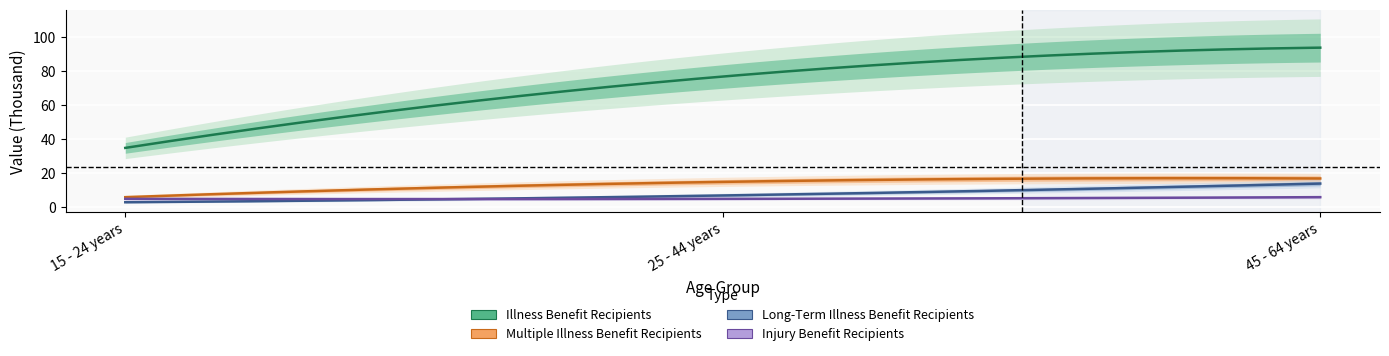

What is the difference between the Injury Benefit Recipients values at 45 - 64 years and 25 - 44 years?

1